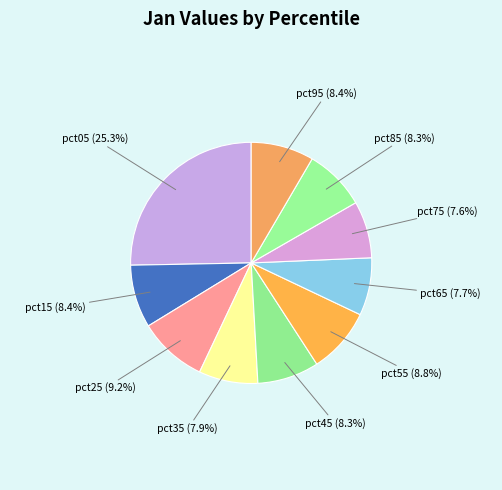

Count the number of slices in the pie.

10